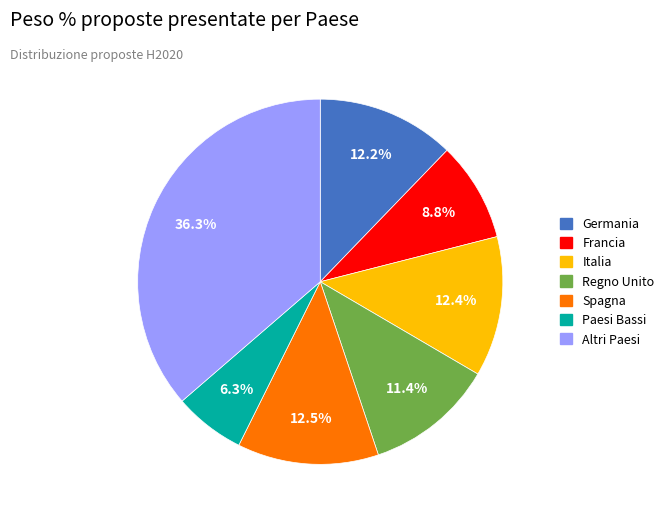

Does Altri Paesi account for over 50% of the chart?

No